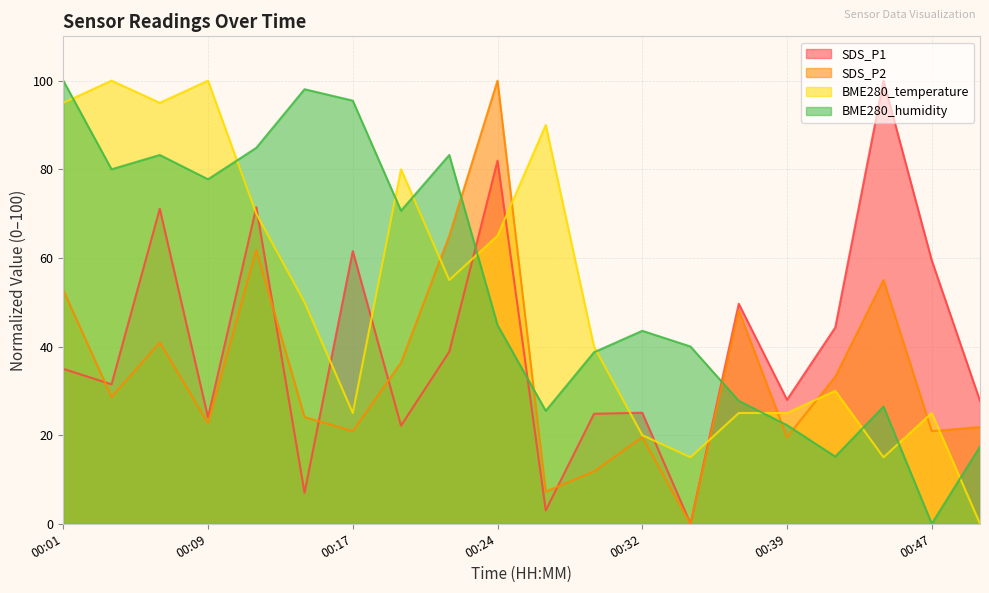

At which category is the sum across all series the highest?

00:24